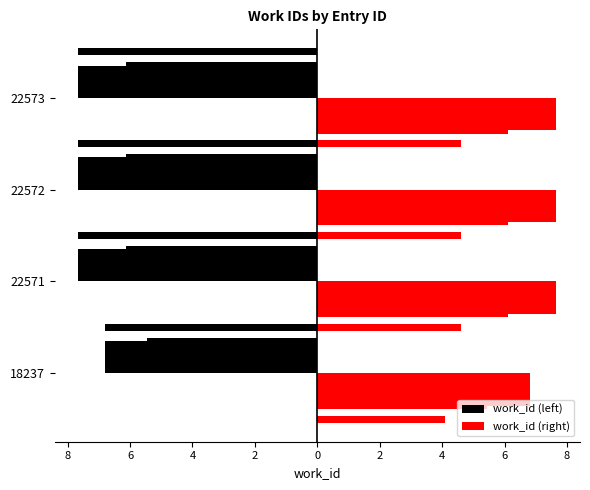

What is the lowest value of the work_id (left) series?

-7.7